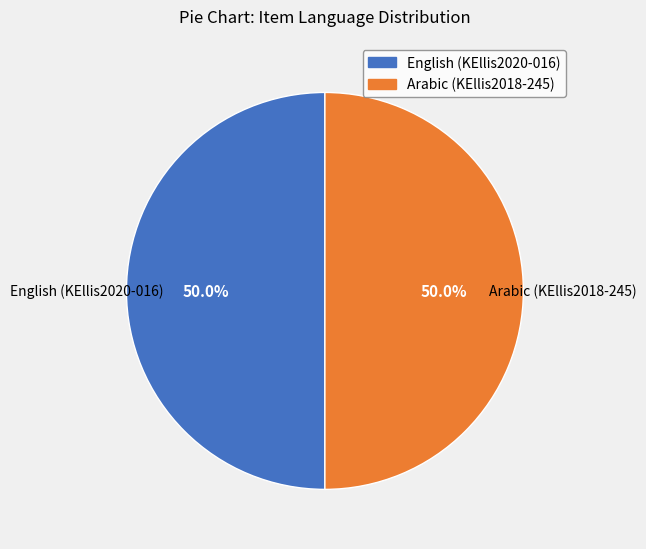

Combined, do English (KEllis2020-016) and Arabic (KEllis2018-245) account for over 50%?

Yes